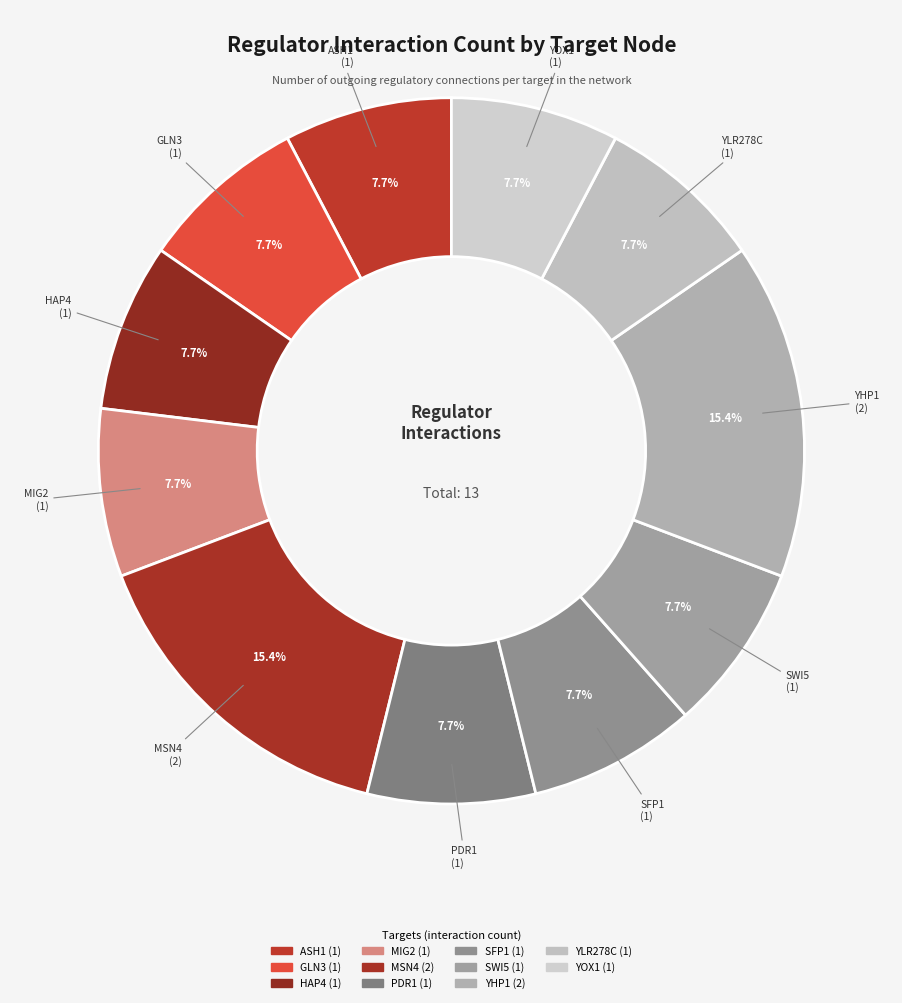

Count the number of slices in the pie.

11